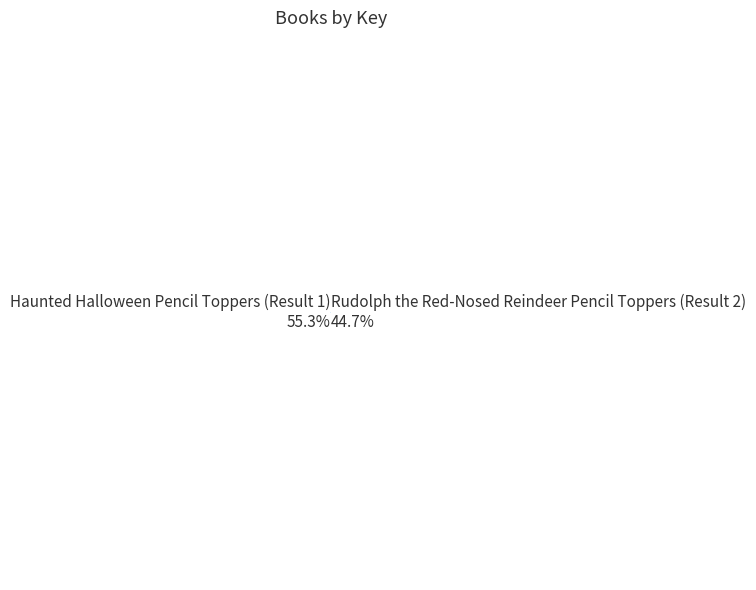

What is the largest slice in the pie chart?

Haunted Halloween Pencil Toppers (Result 1)